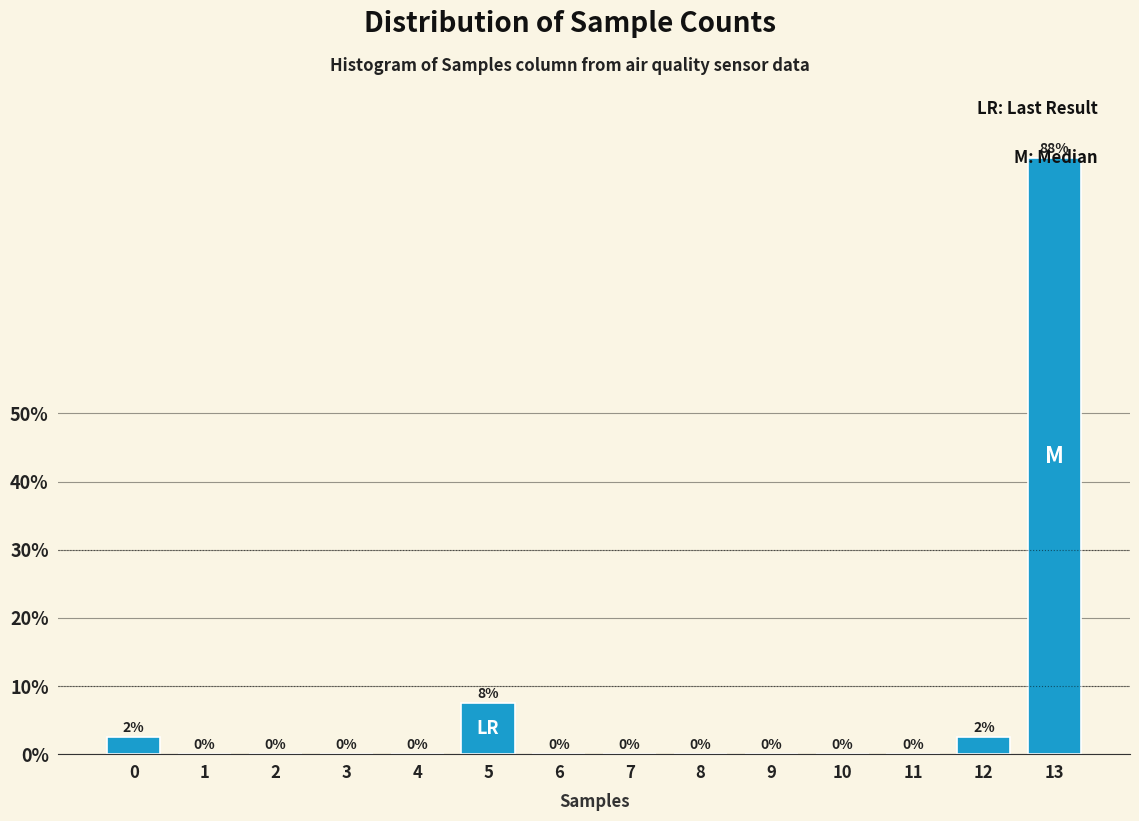

Between 12 and 8, which is larger?

12